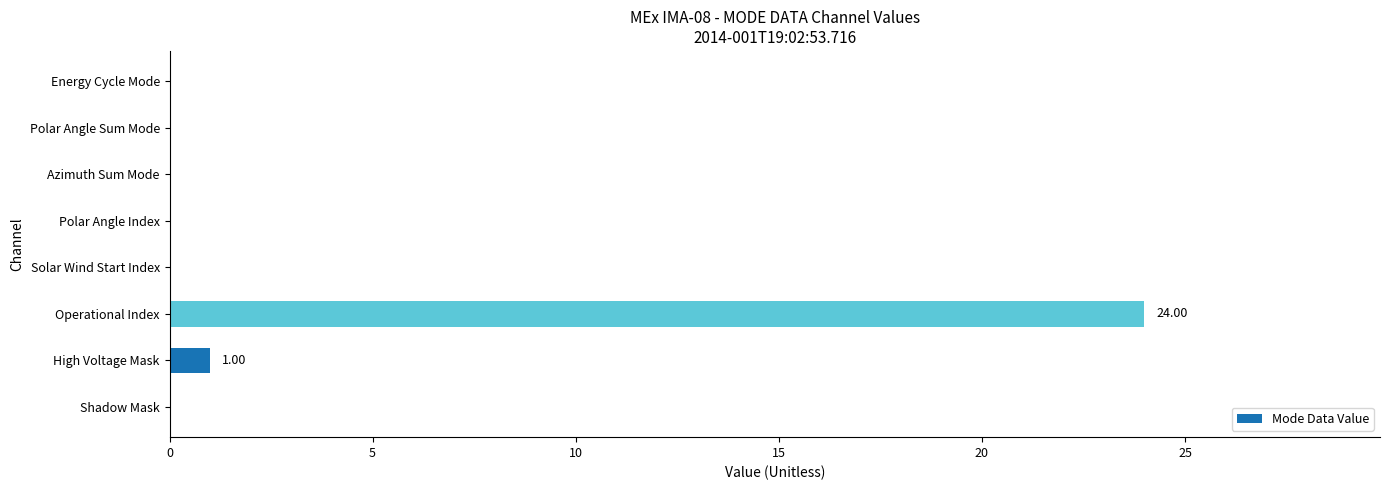

How many categories are shown in the chart?

8